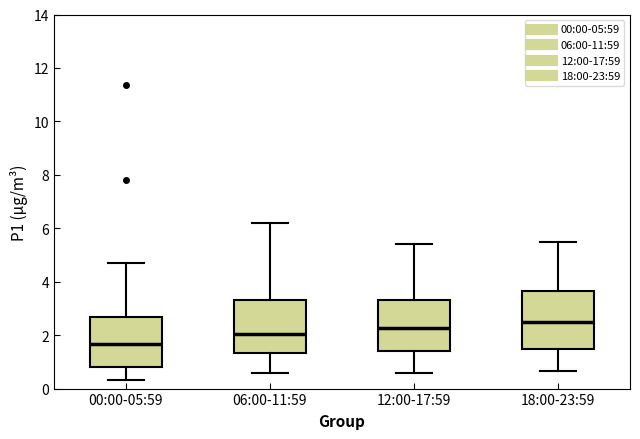

Reading left to right, transcribe this box plot: for each box, give where its median line is, the range the box spans, and where its two whiskers end, as read against the y-axis. The values are not printed on the chart, so give them approximately, as read against the axis.

00:00-05:59: median 1.6, box 0.8 to 2.6, whiskers 0.4 to 4.8
06:00-11:59: median 2.0, box 1.4 to 3.4, whiskers 0.6 to 6.2
12:00-17:59: median 2.2, box 1.4 to 3.4, whiskers 0.6 to 5.4
18:00-23:59: median 2.4, box 1.4 to 3.6, whiskers 0.6 to 5.6